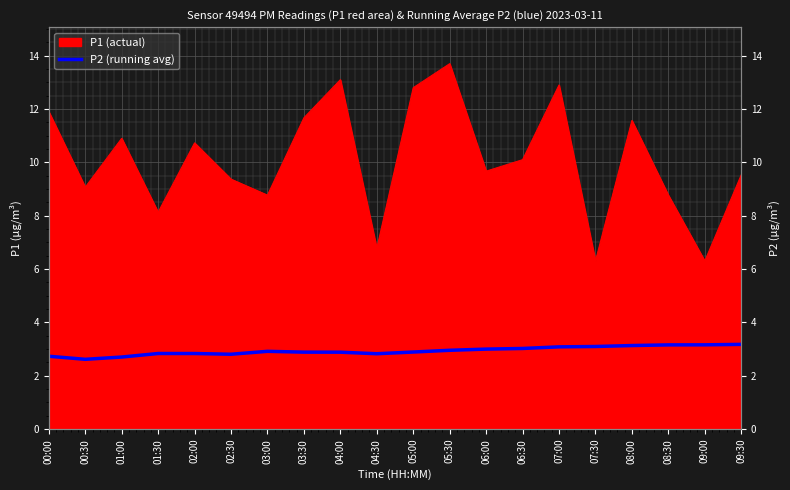

How many lines are shown in the chart?

1